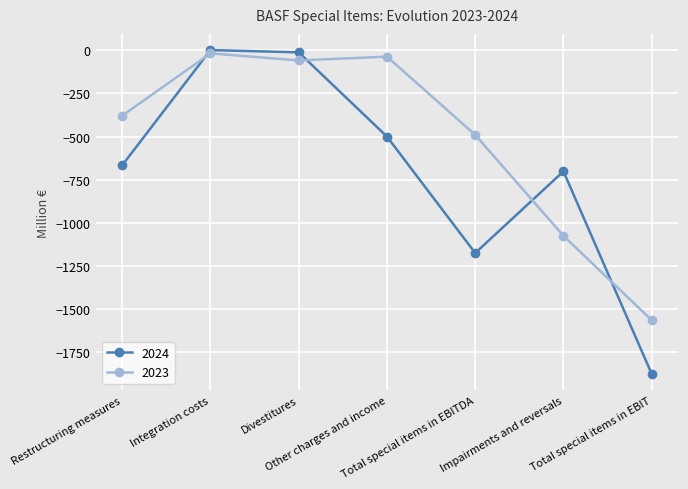

What is the label of the 4th point from the right?

Other charges and income